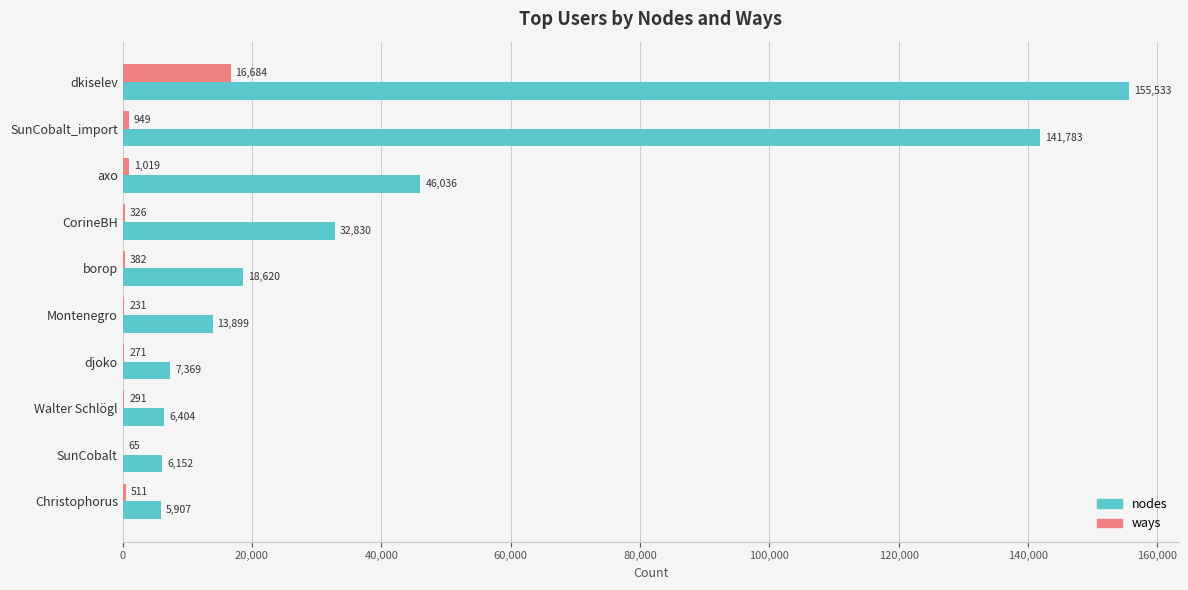

Between axo and djoko, which series saw the biggest shift?

nodes